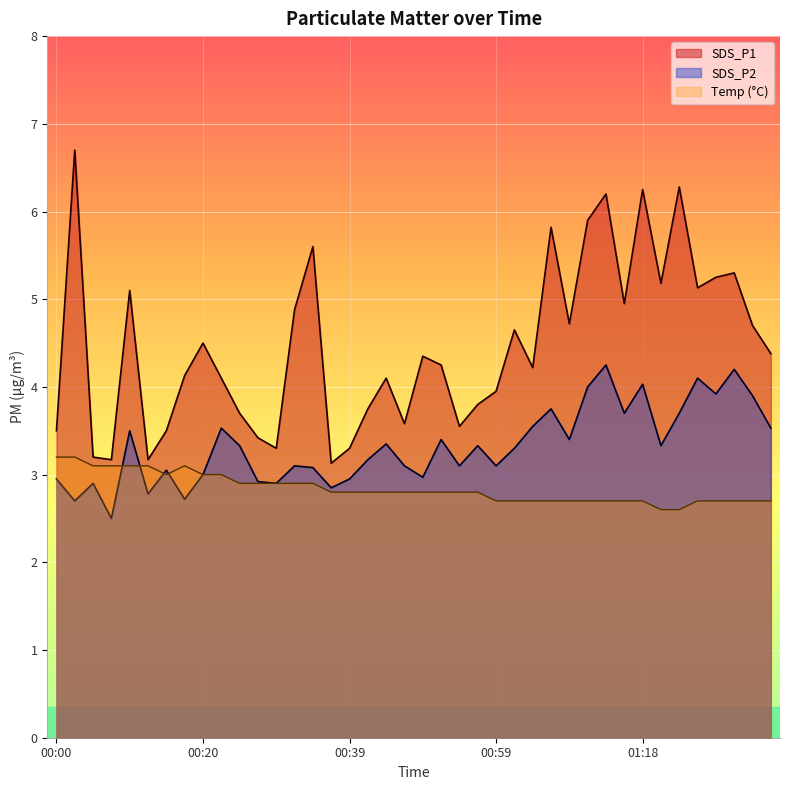

Is the value of SDS_P1 at 01:35 greater than the value of SDS_P2 at 00:51?

Yes